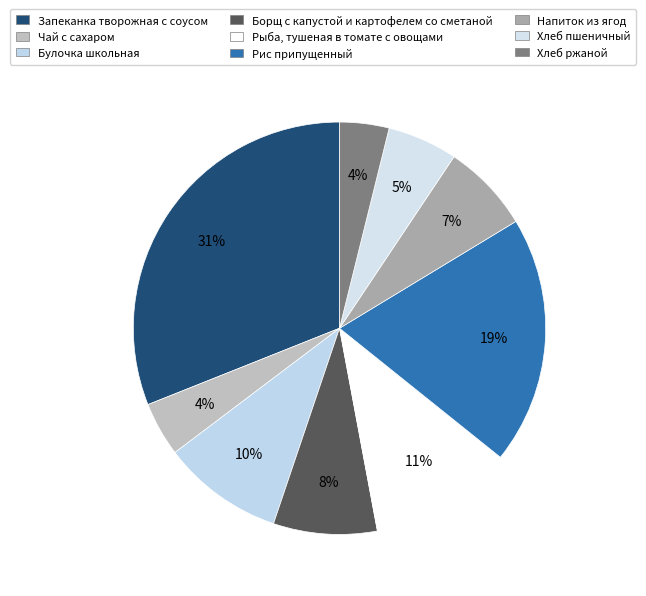

Count the number of slices in the pie.

9